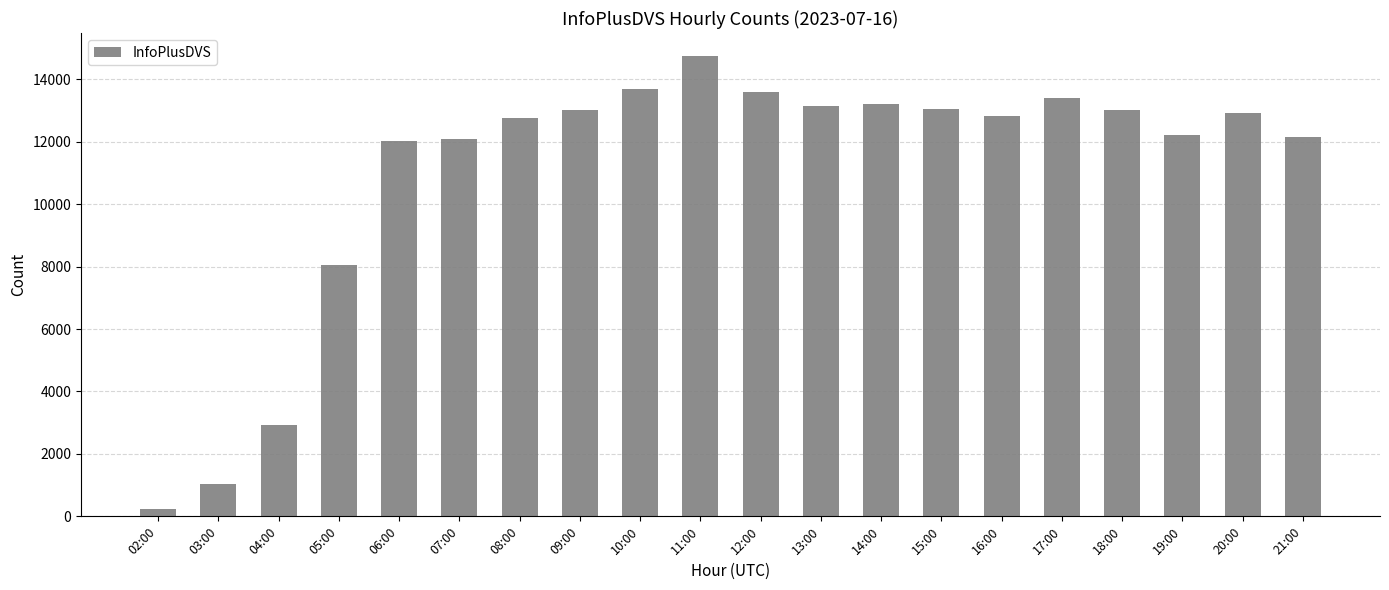

Approximately how many times larger is the value at 17:00 compared to 15:00?

1.0